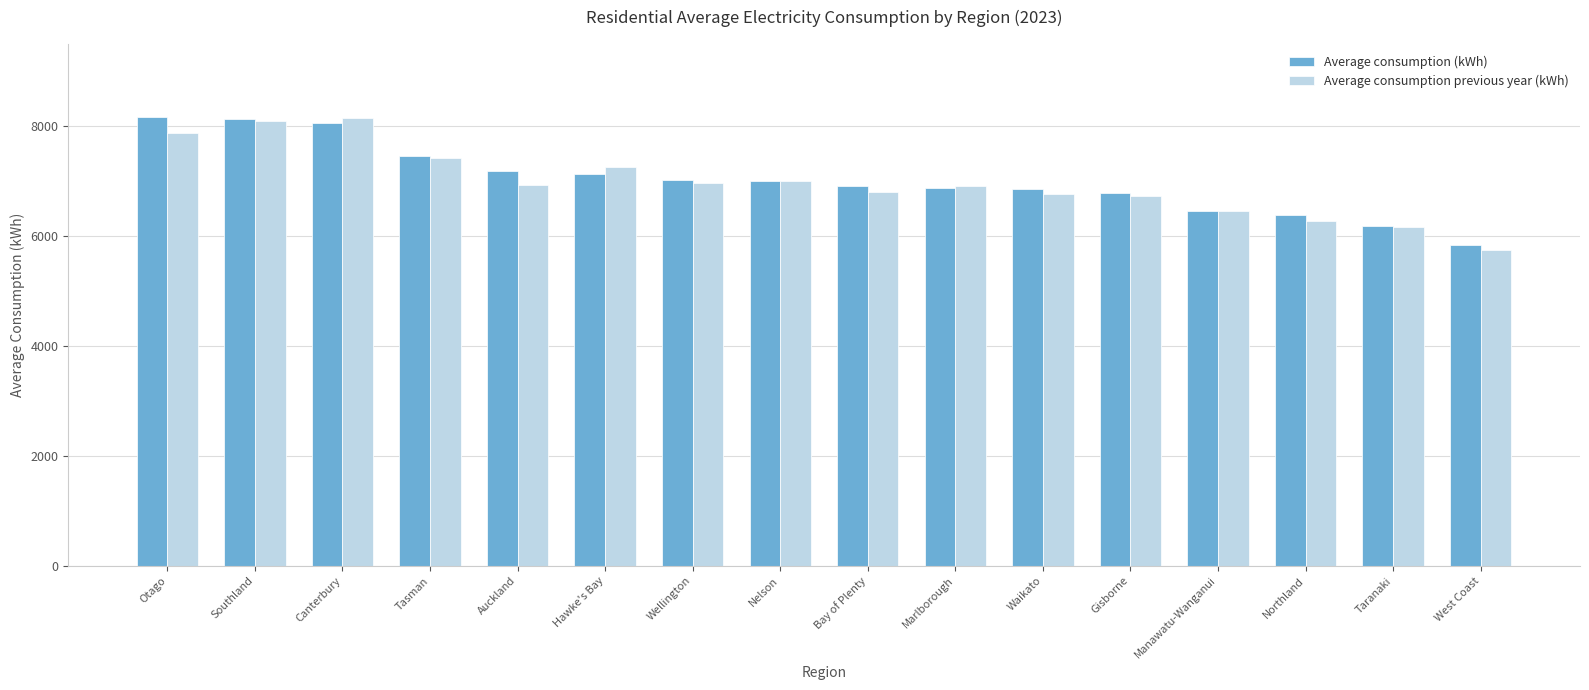

How many values in the Average consumption previous year (kWh) series are below 6926?

8